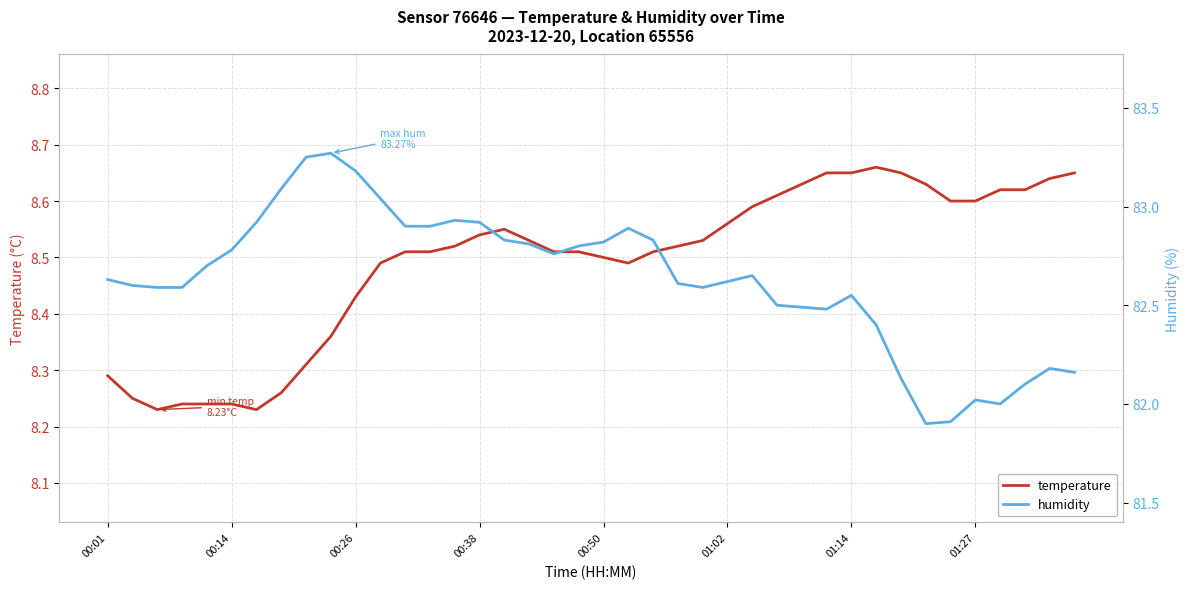

The value of temperature at 01:02 is 3.8. True or false?

False